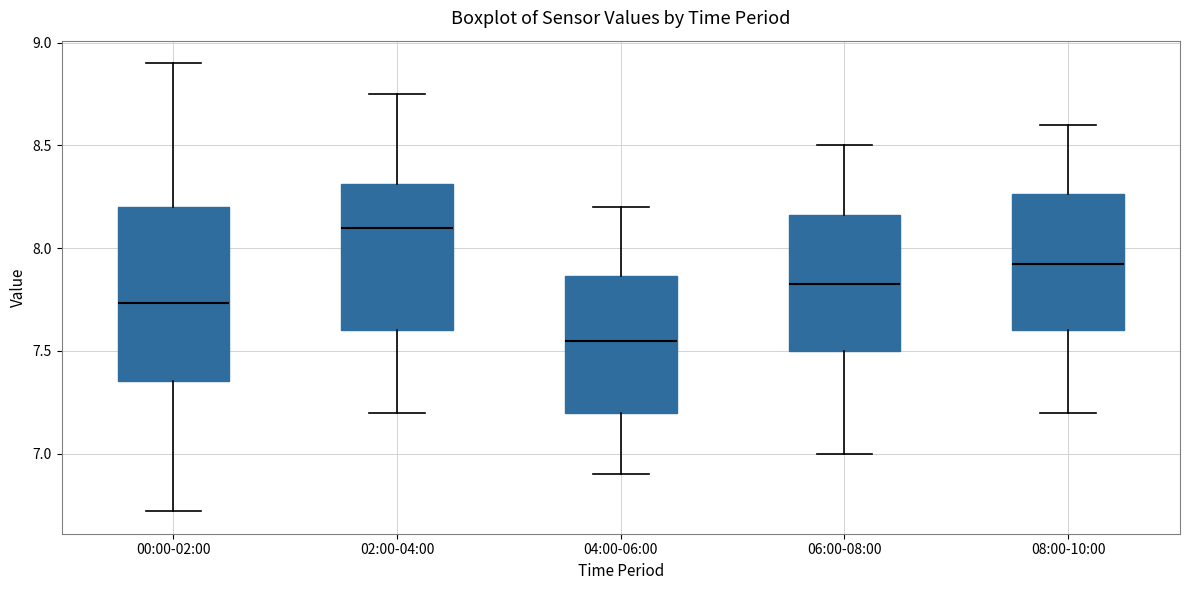

Which box's median line is the highest?

02:00-04:00